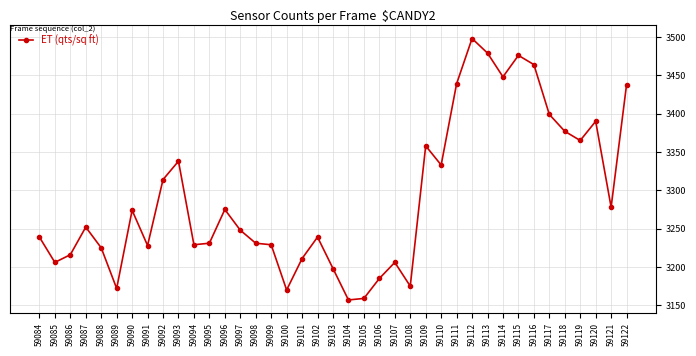

What is the smallest value displayed?

3157